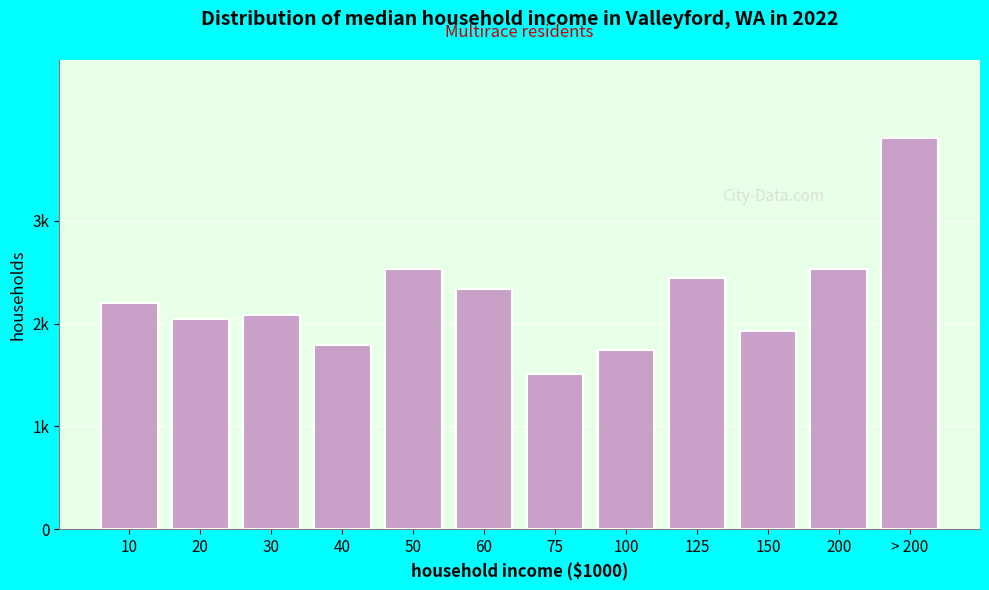

Does the chart contain any negative values?

No